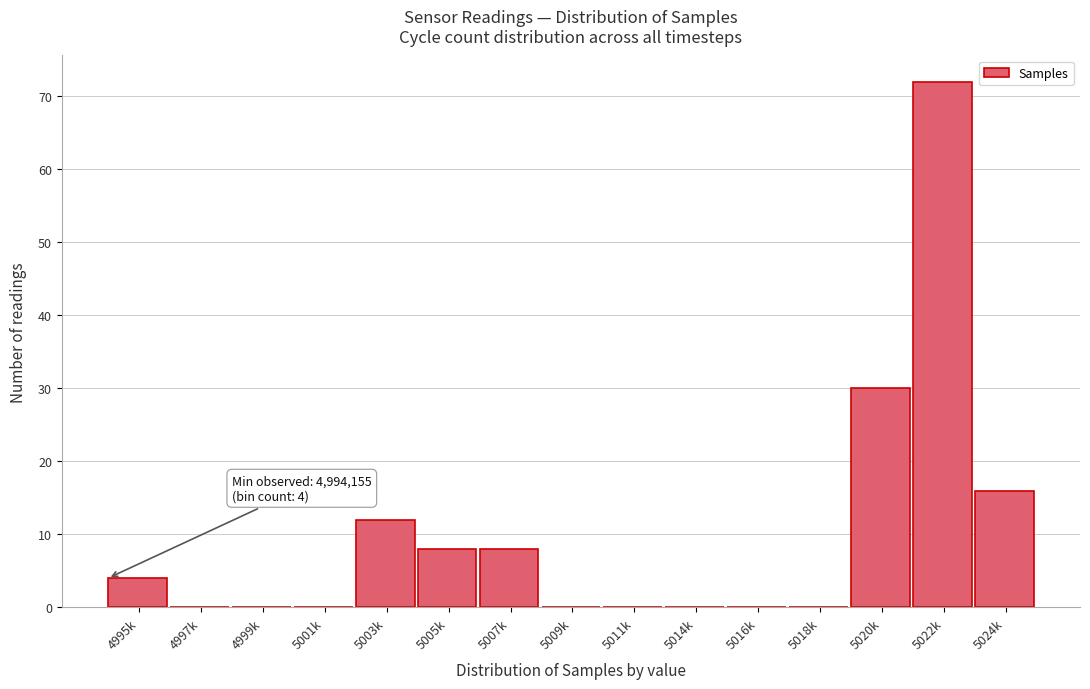

Reading left to right, transcribe all the data shown in this chart.

4995k=4	4997k=0	4999k=0	5001k=0	5003k=12	5005k=8	5007k=8	5009k=0	5011k=0	5014k=0	5016k=0	5018k=0	5020k=30	5022k=72	5024k=16